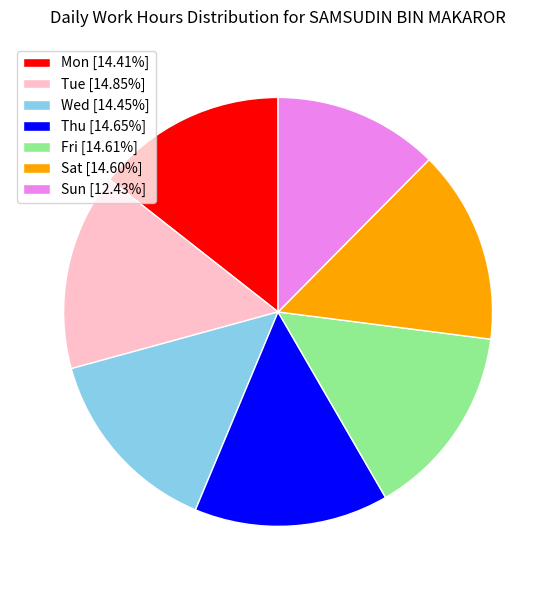

Is Mon [14.41%] the majority of the pie?

No